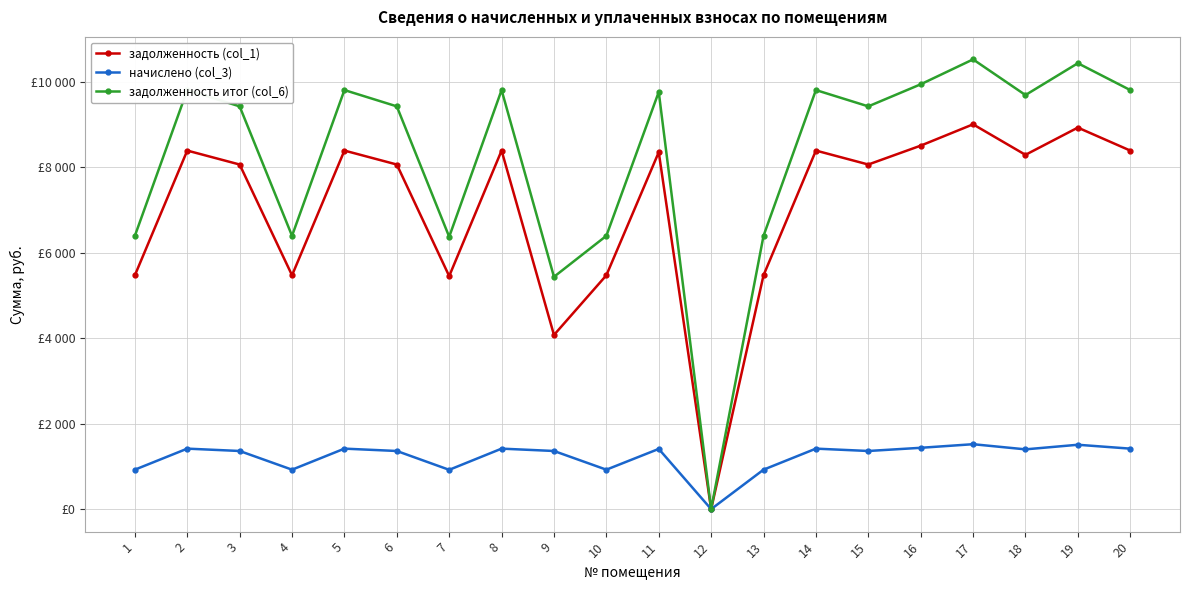

What are all the series names shown in the legend?

задолженность (col_1), начислено (col_3), задолженность итог (col_6)